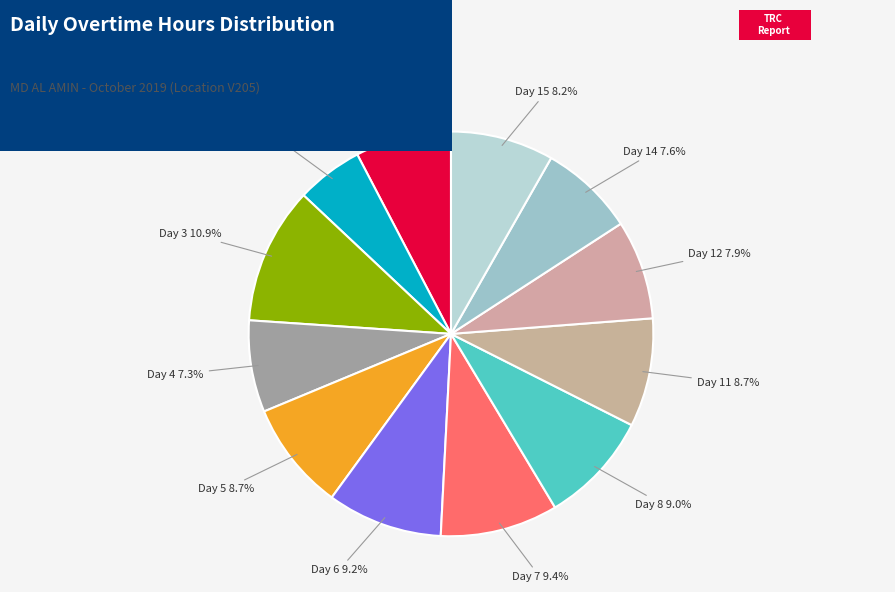

True or false: Day 12 accounts for 1% of the total.

False